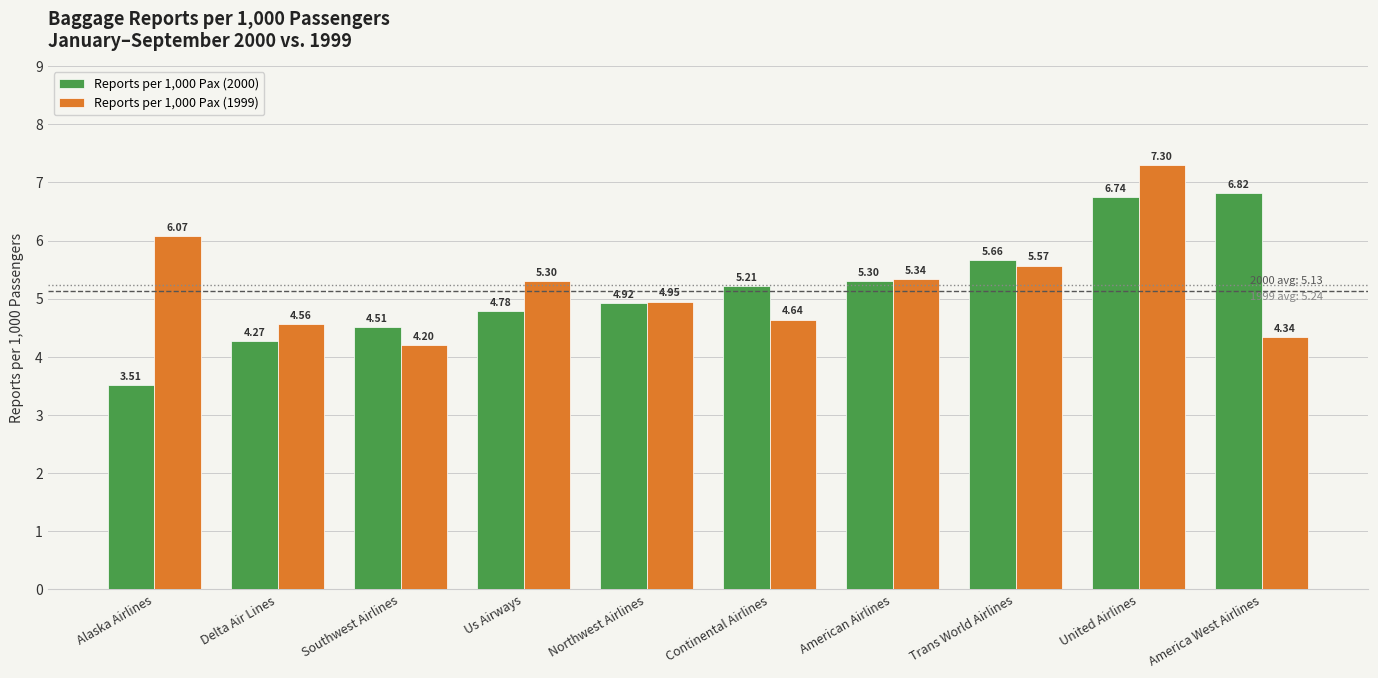

What is the label of the 3rd bar from the right?

Trans World Airlines